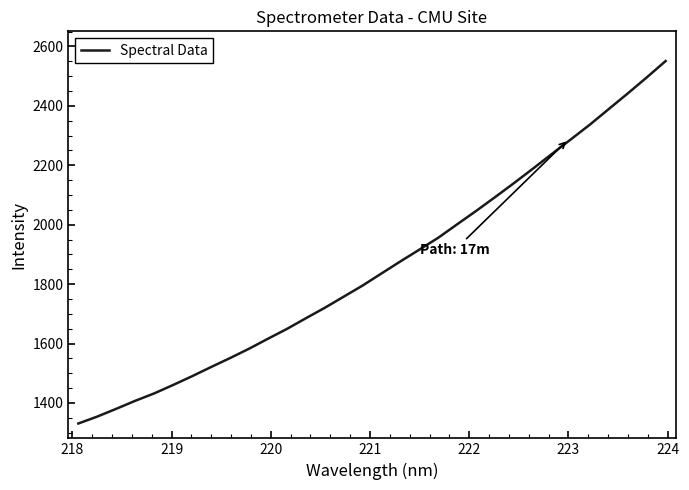

What is the minimum value shown in the chart?

1330.9